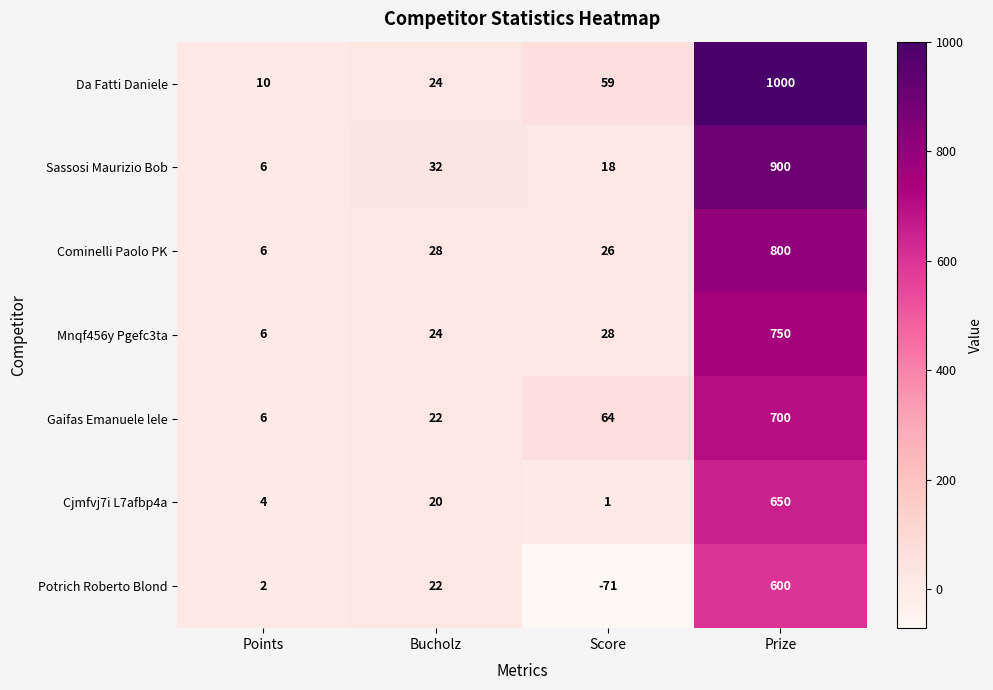

What is the spread (max minus min) of values at Bucholz?

12